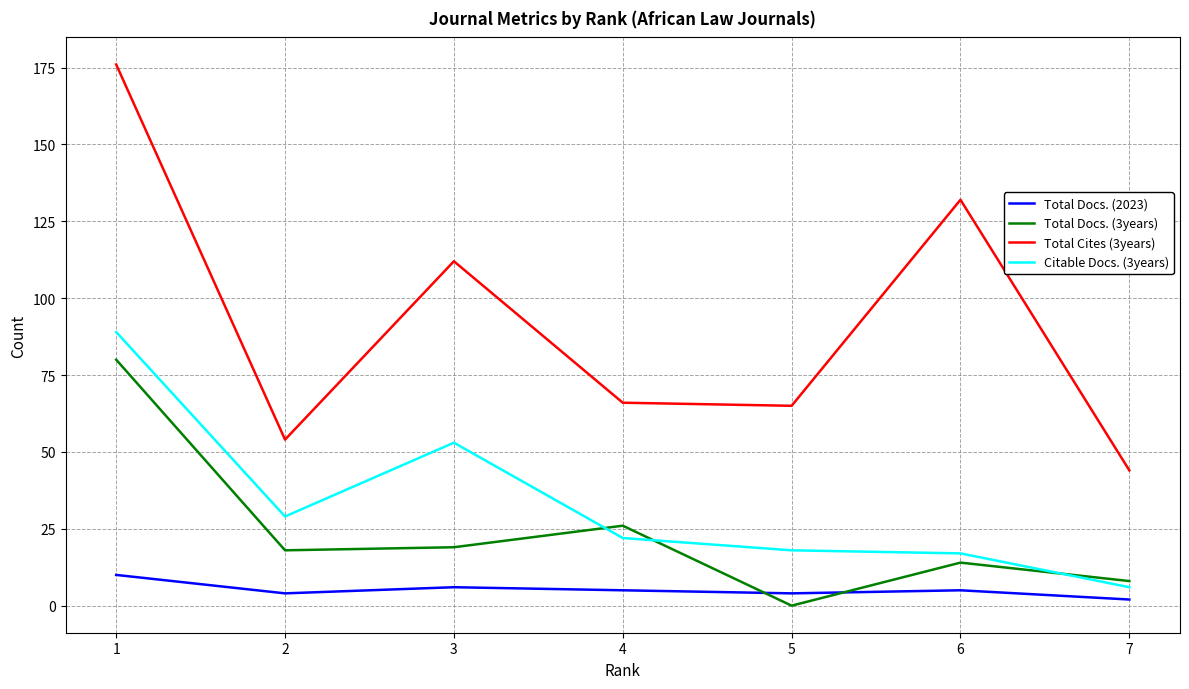

The value of Citable Docs. (3years) at 5 is 18. True or false?

True